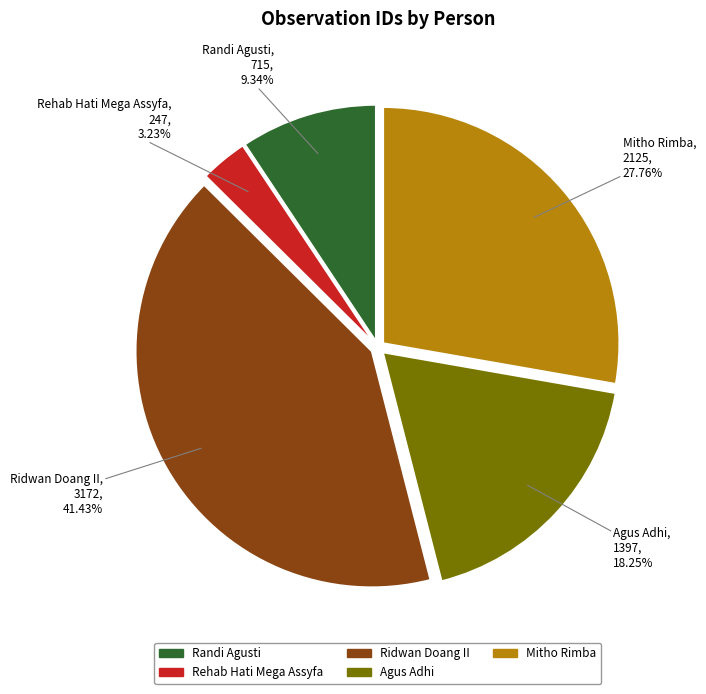

Between Mitho Rimba and Rehab Hati Mega Assyfa, which is larger?

Mitho Rimba